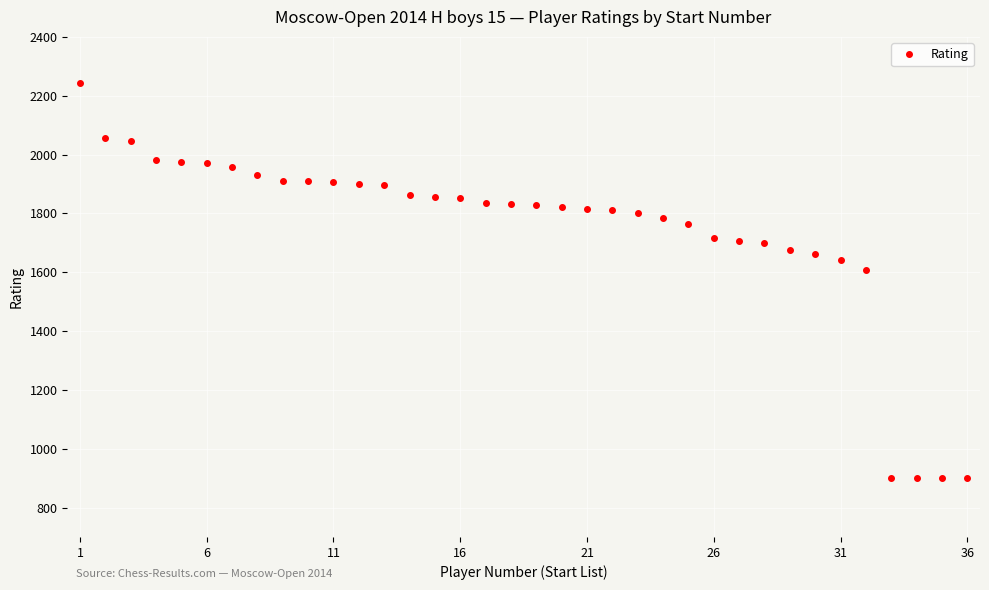

Does the chart have visible grid lines?

Yes